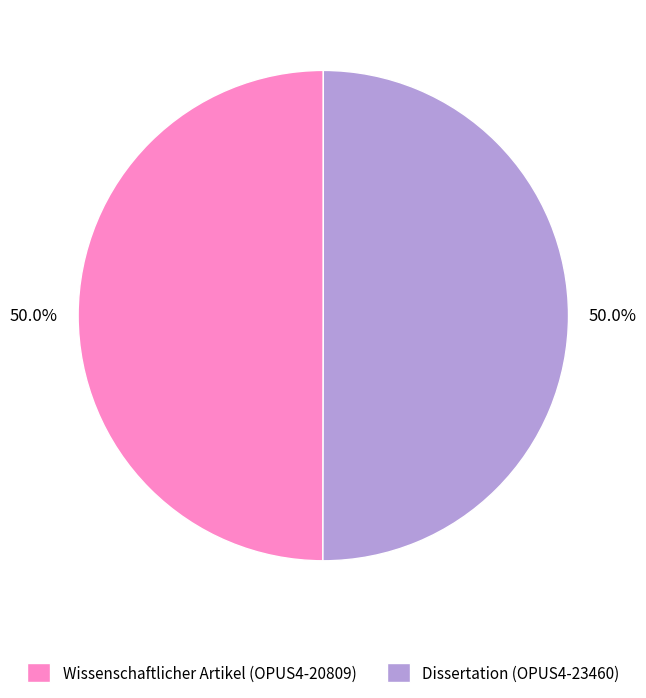

How many segments does this pie chart have?

2